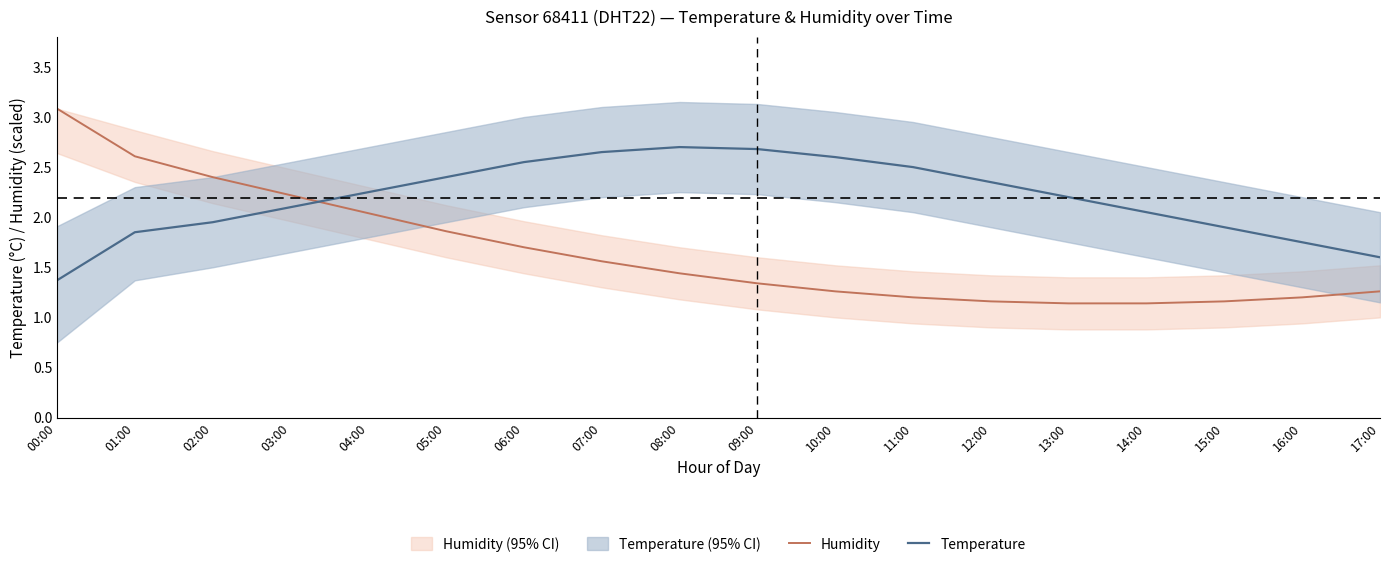

True or false: Humidity has more than 2 interior local peaks.

False